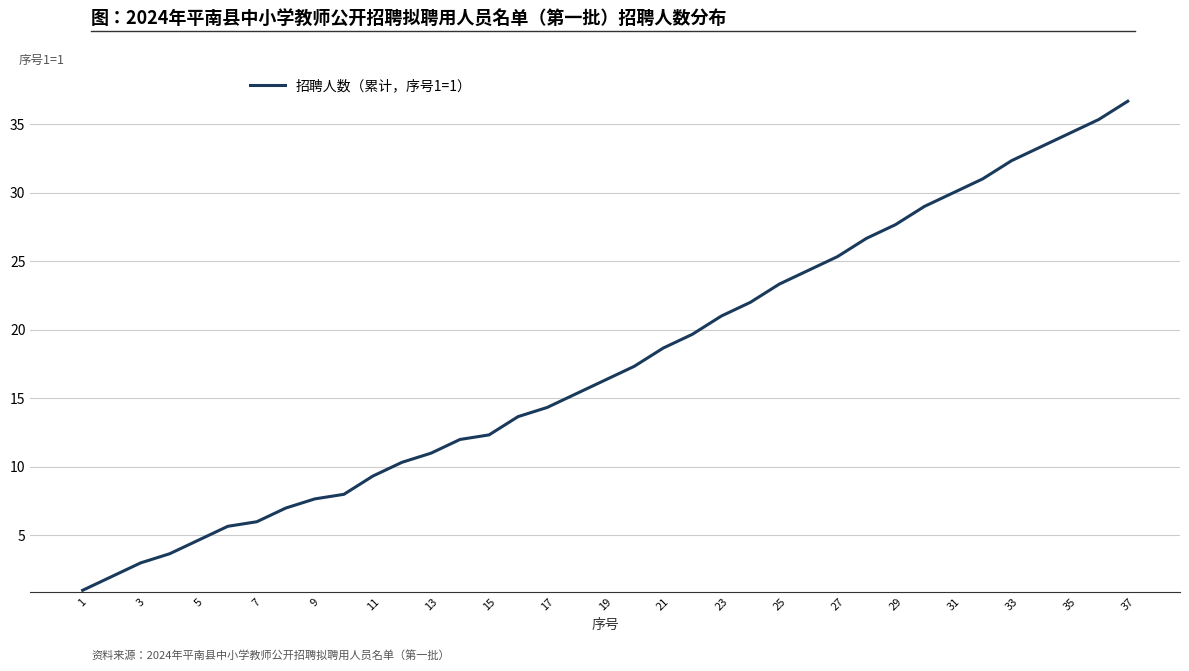

What is the greatest value displayed?

36.7